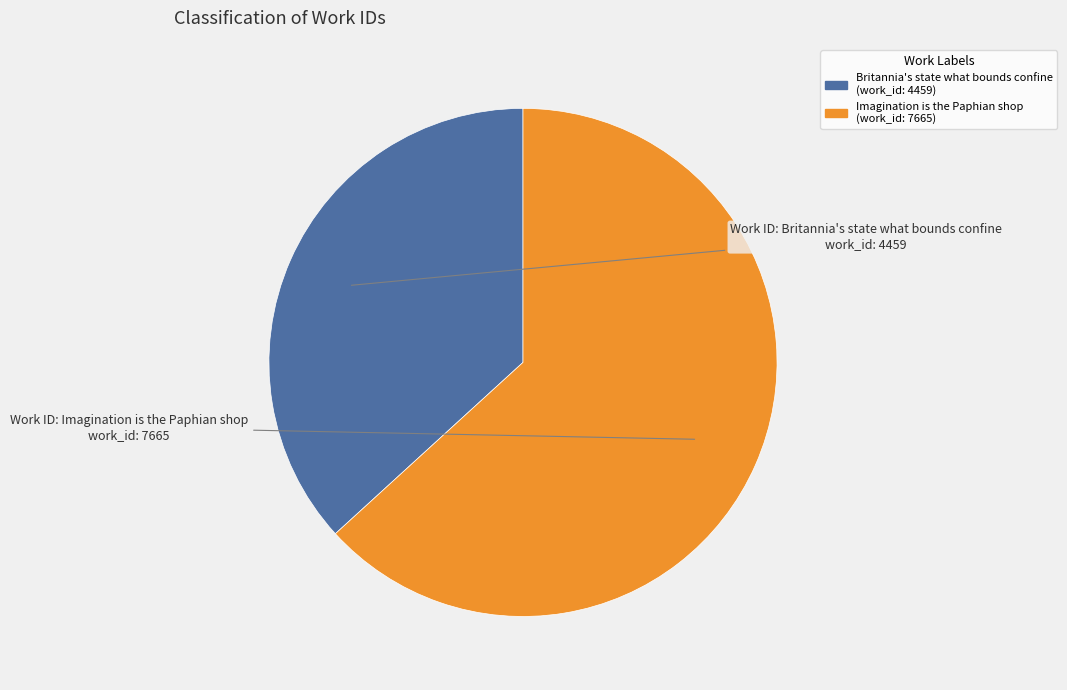

What is the ratio of the value at Imagination is the Paphian shop to the value at Britannia's state what bounds confine?

1.7